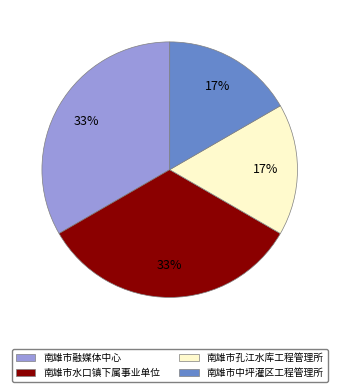

To the nearest percent, what is the combined percentage of 南雄市水口镇下属事业单位 and 南雄市中坪灌区工程管理所?

50%